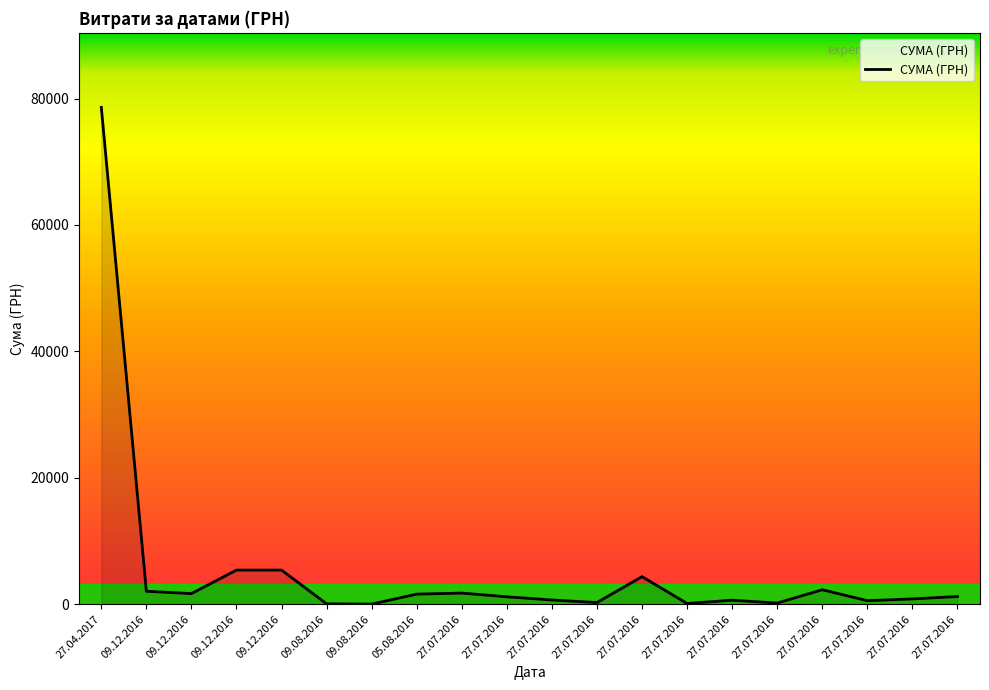

How many lines are shown in the chart?

1